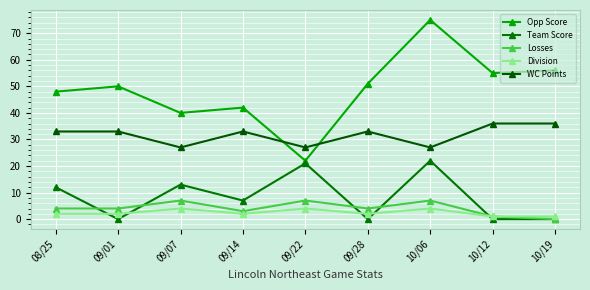

At how many categories does at least one series exceed 37?

8